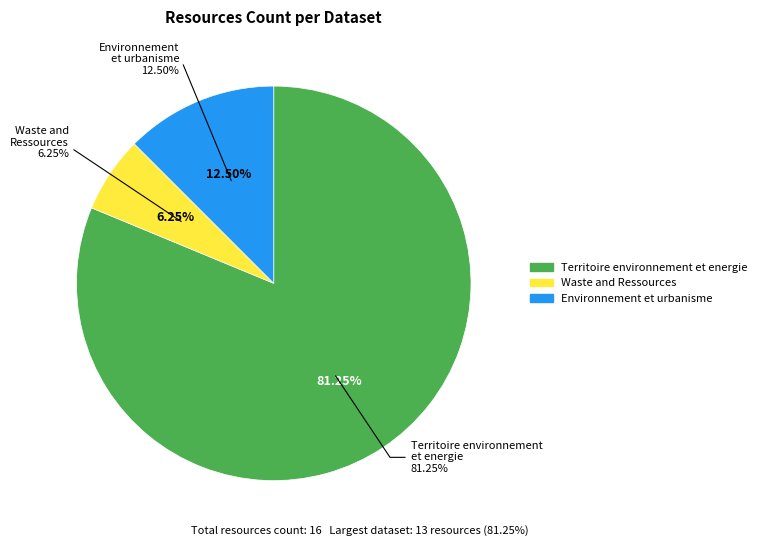

To the nearest percent, what is the difference between the largest and smallest slice percentages?

75%